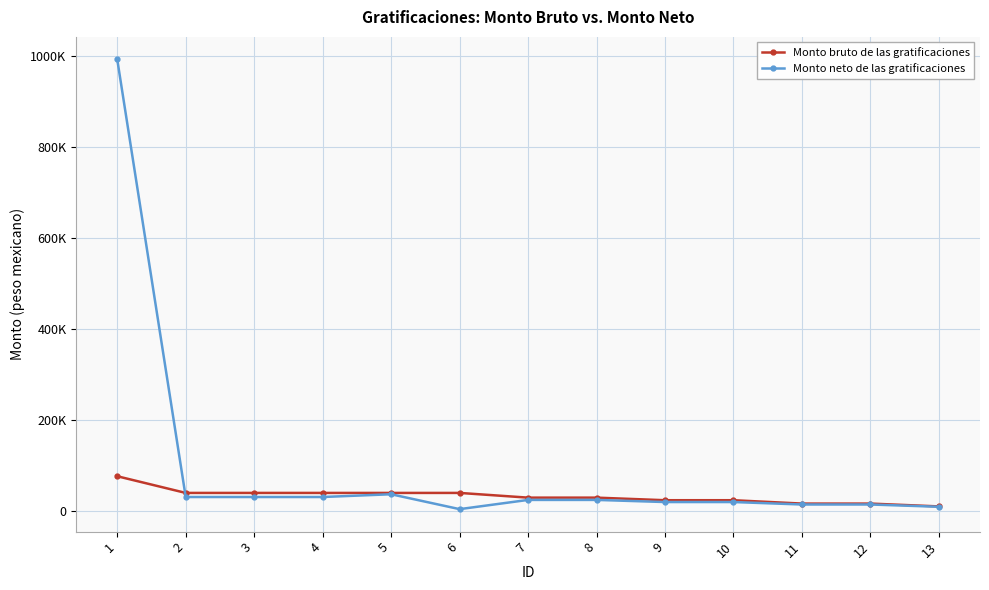

What are all the series names shown in the legend?

Monto bruto de las gratificaciones, Monto neto de las gratificaciones